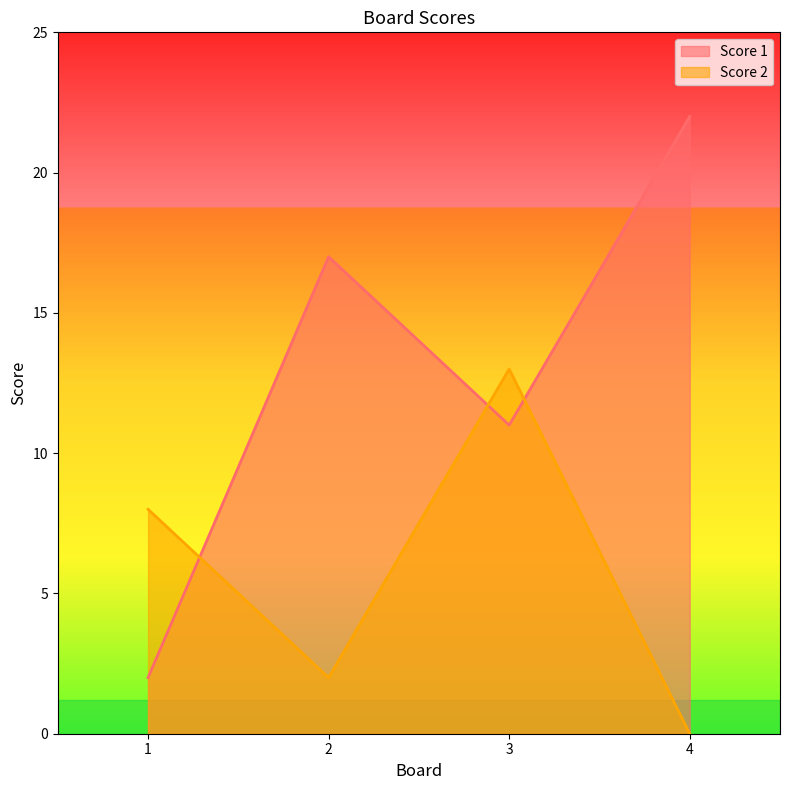

Reading right to left, transcribe all the data shown in this chart.

Score 1: 4=22	3=11	2=17	1=2
Score 2: 4=0	3=13	2=2	1=8